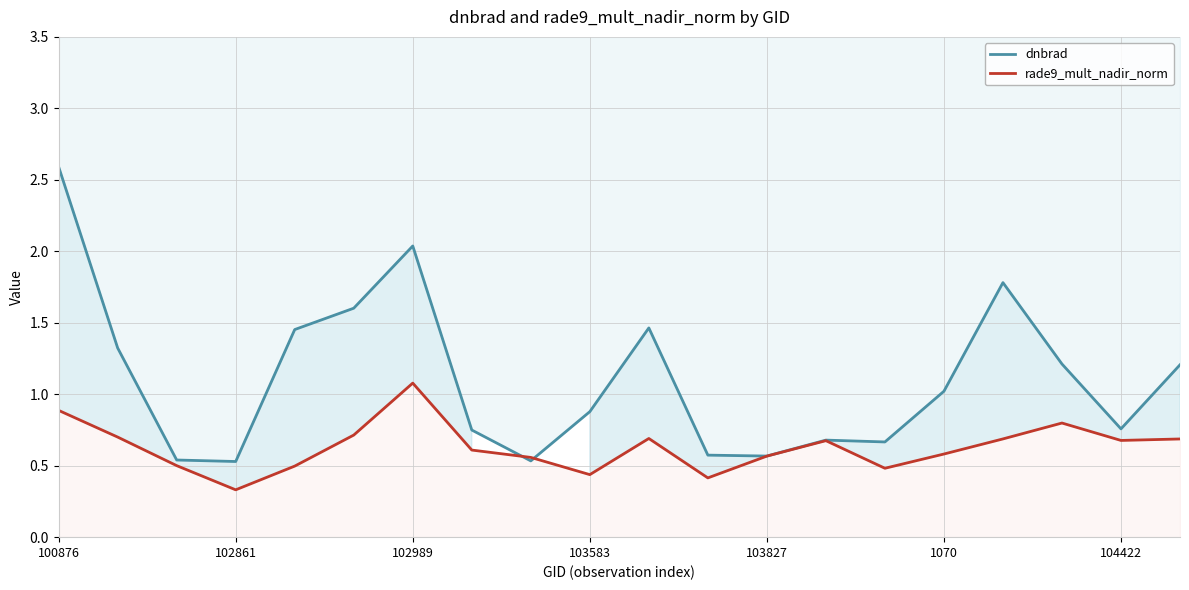

At 100876, list the series in order from largest to smallest.

dnbrad, rade9_mult_nadir_norm